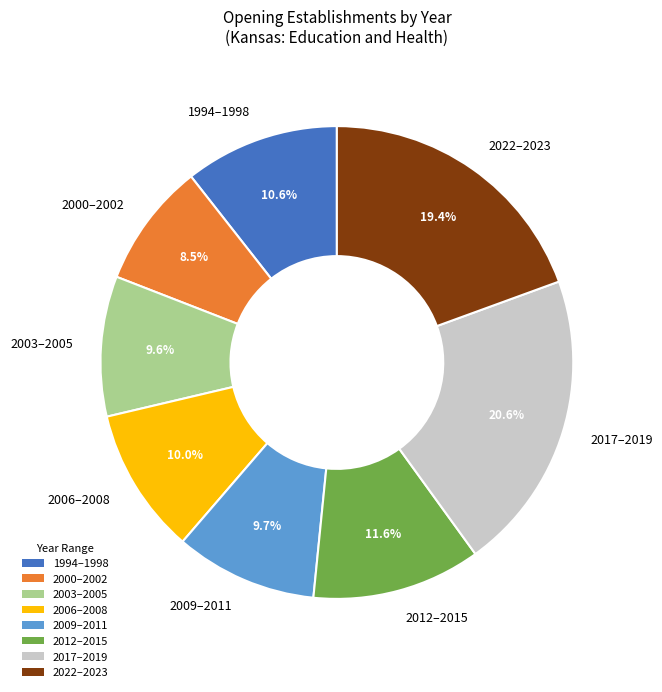

What is the largest slice in the pie chart?

2017–2019